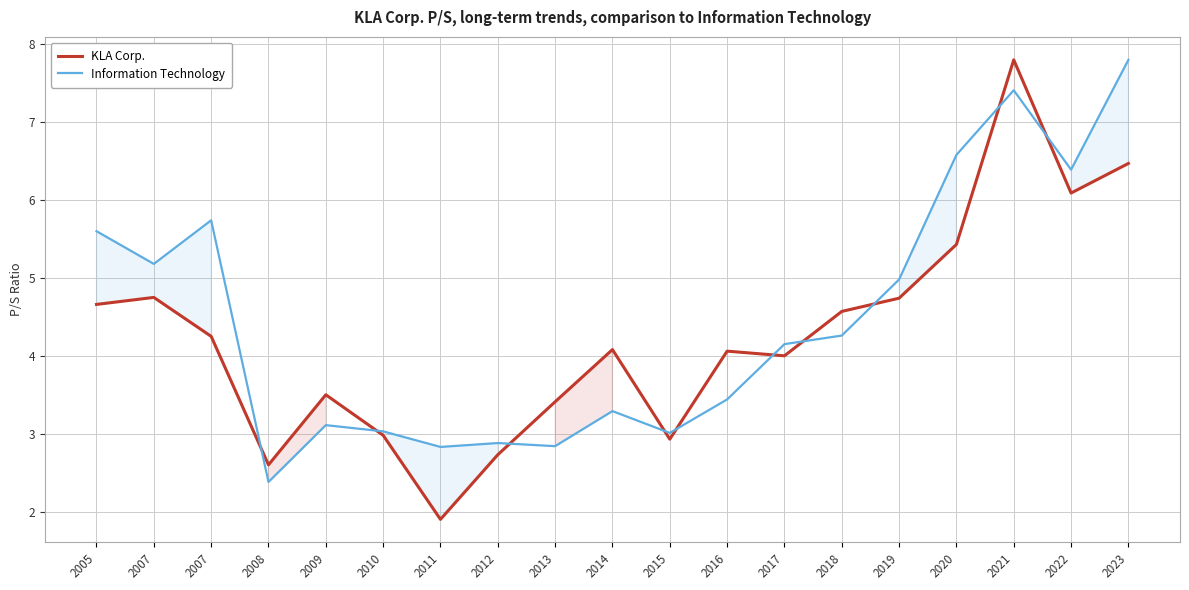

At which category is the sum across all series the highest?

2021